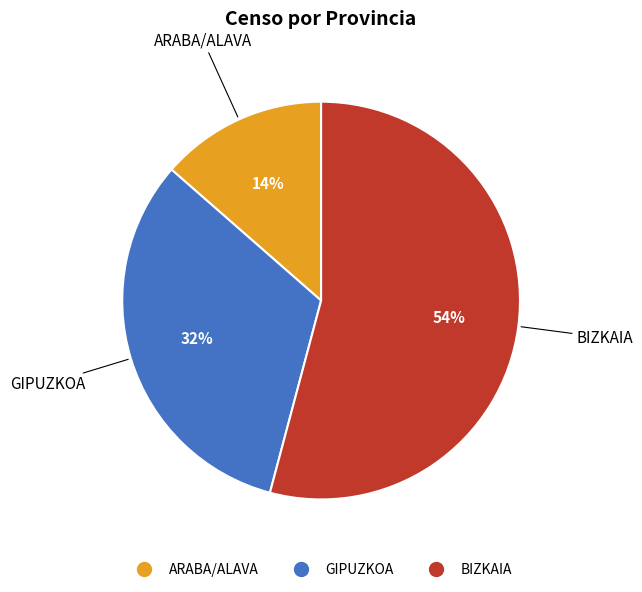

Is BIZKAIA the majority of the pie?

Yes